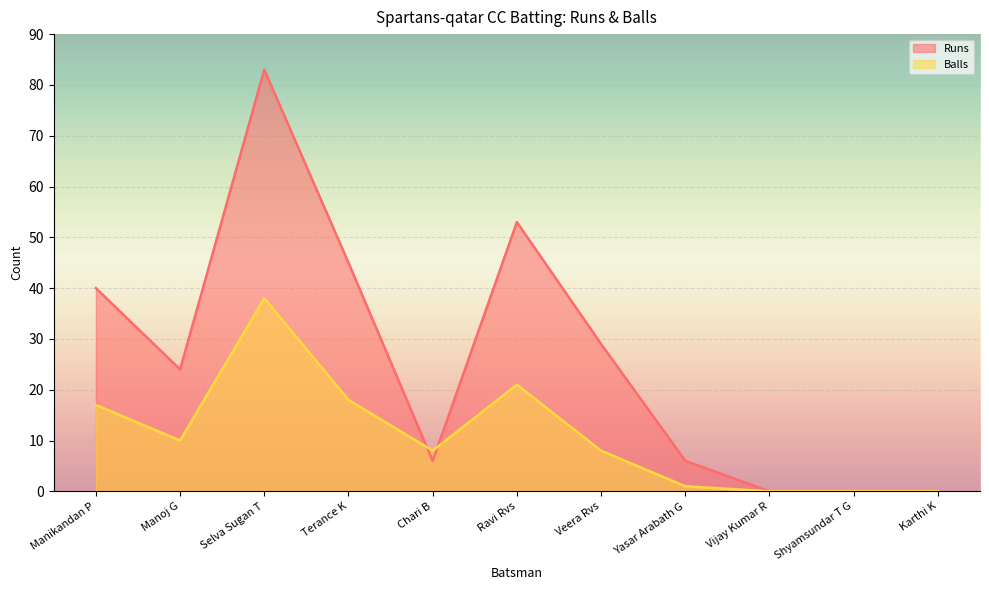

Does the chart display data point markers on the line(s)?

No